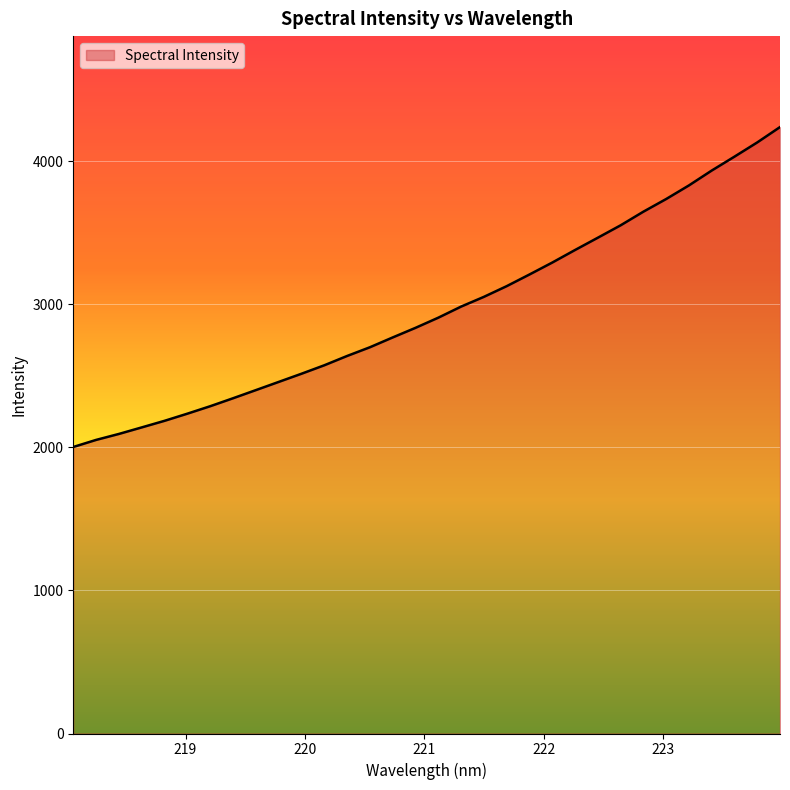

What is the difference between the maximum and minimum values?

2236.1